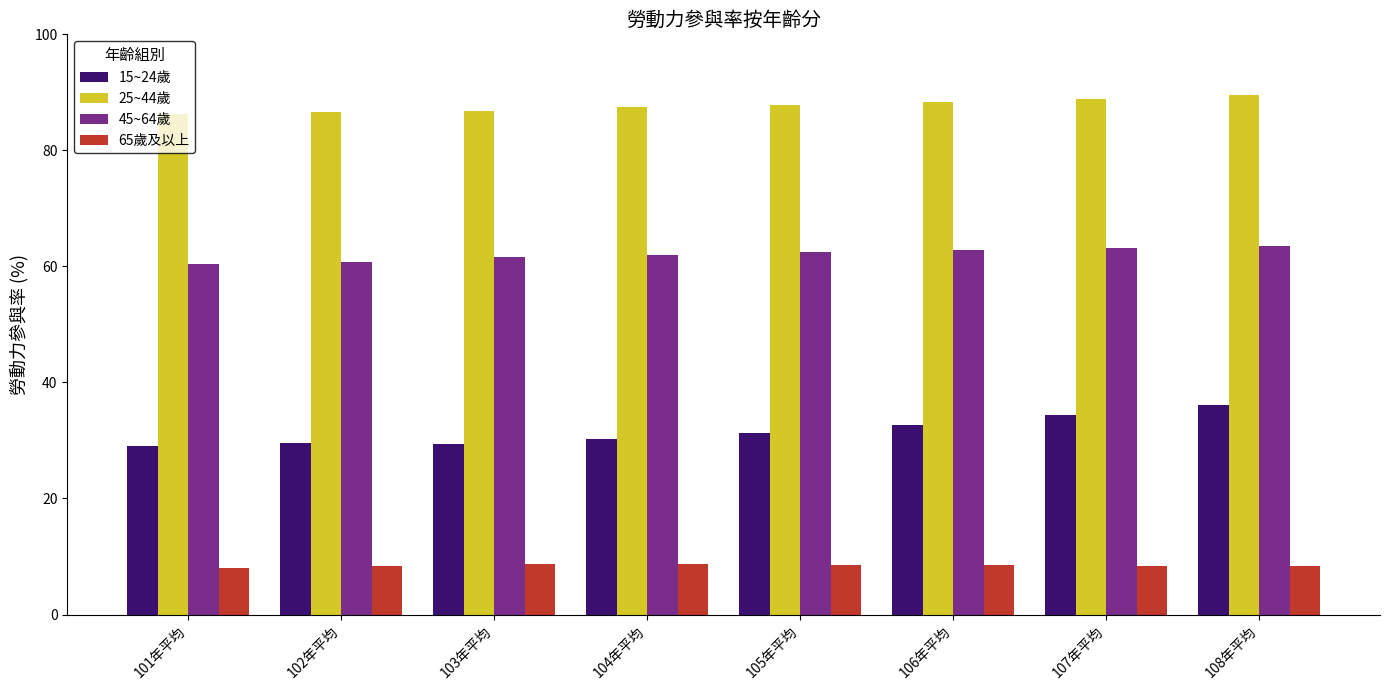

What is the lowest value of the 65歲及以上 series?

8.1